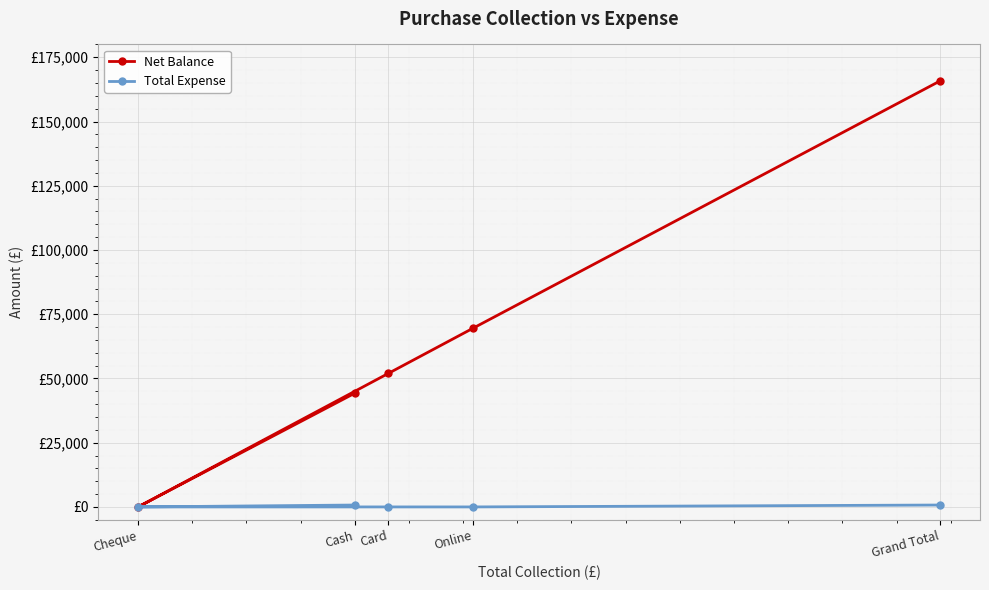

Is the value of Total Expense at Cheque greater than the value of Net Balance at Cheque?

No